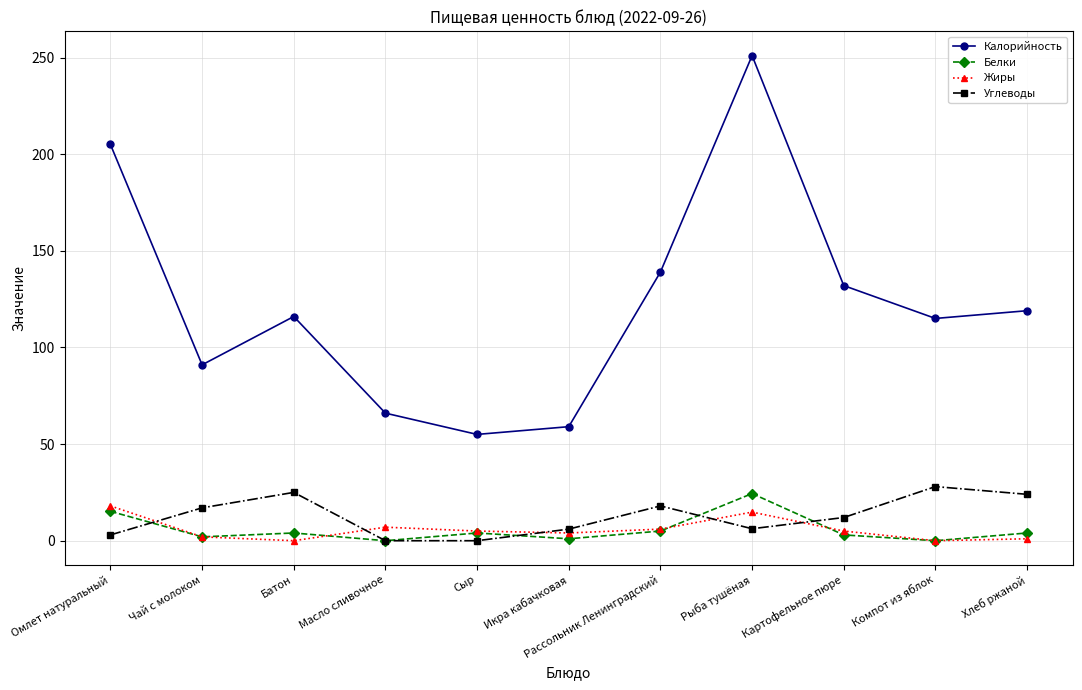

What is the difference between the highest and lowest values at Хлеб ржаной?

118.0